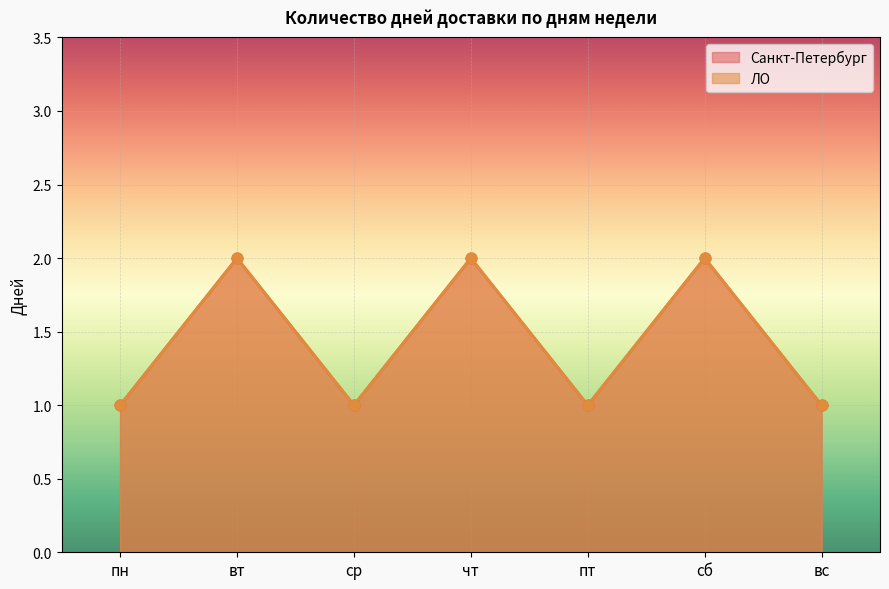

What is the total value across all series at вс?

2